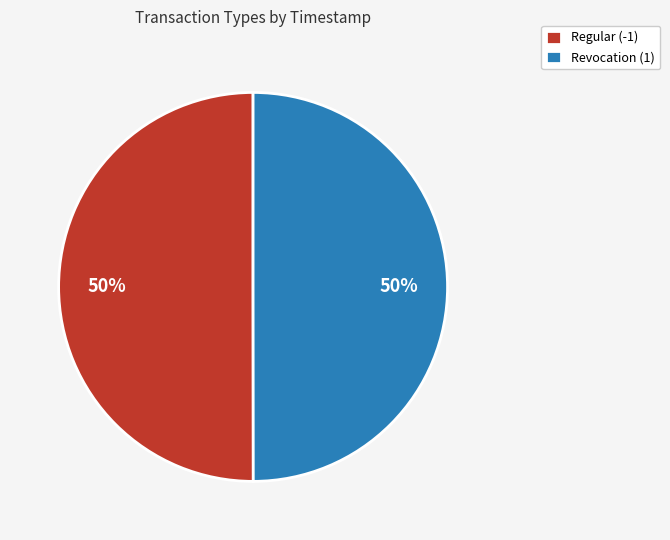

Combined, do Regular (-1) and Revocation (1) account for over 50%?

Yes